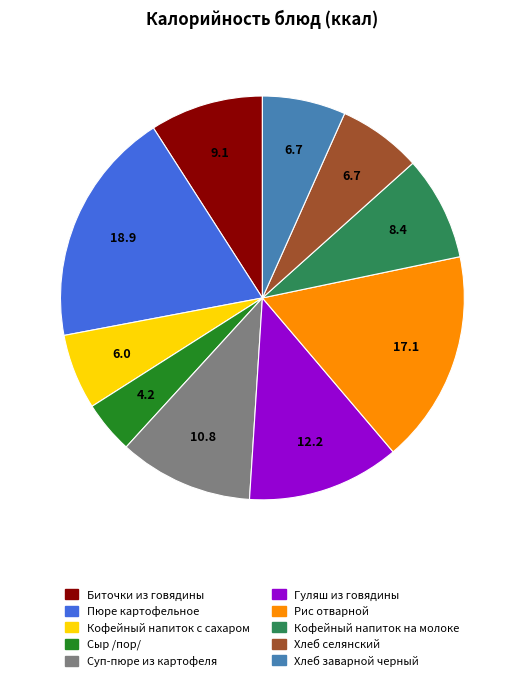

Does Хлеб селянский account for over 50% of the chart?

No